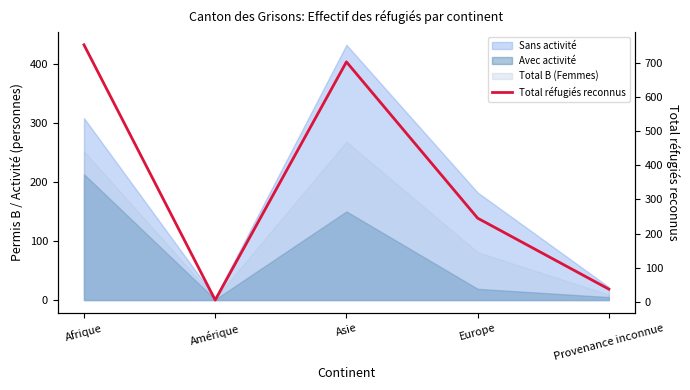

What is the greatest value displayed?

753